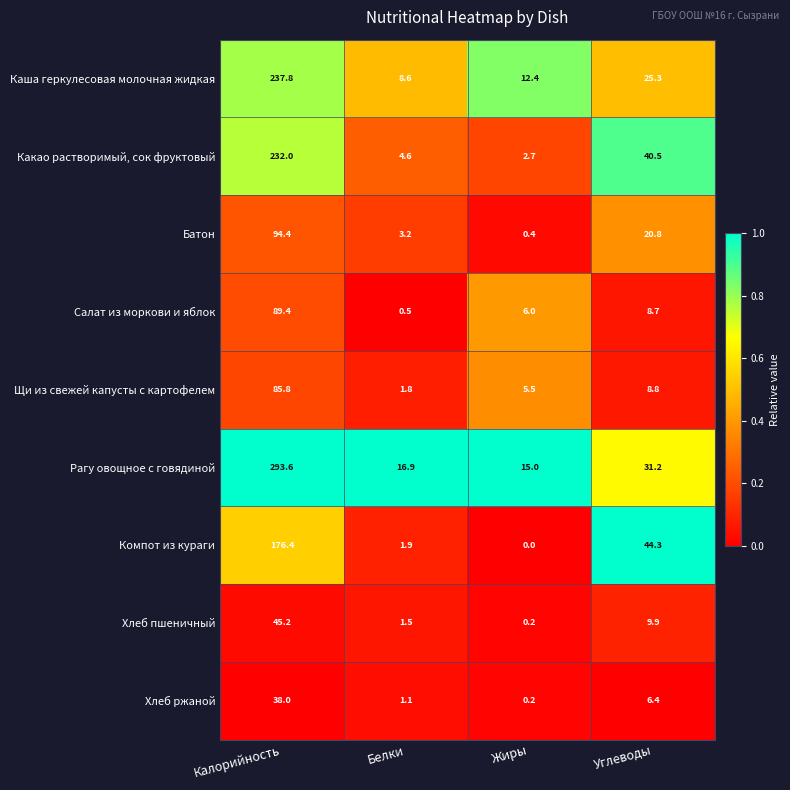

The Батон series shows 0.4 at Жиры. True or false?

True